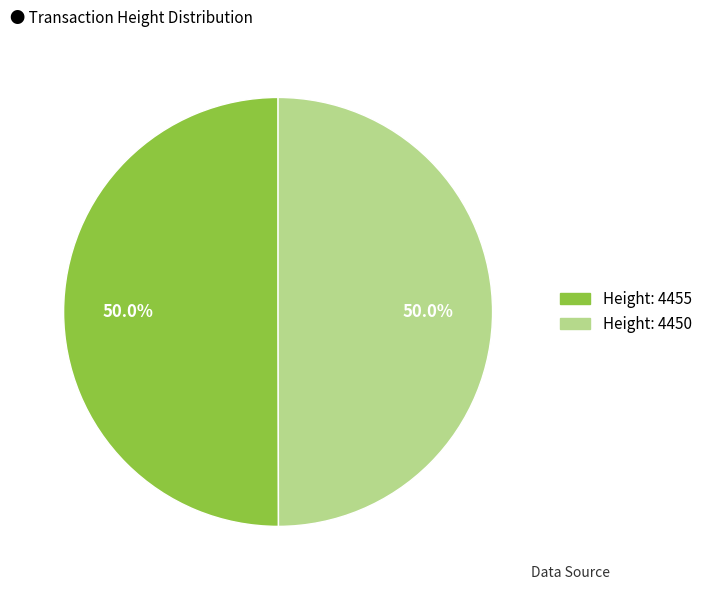

How many segments does this pie chart have?

2